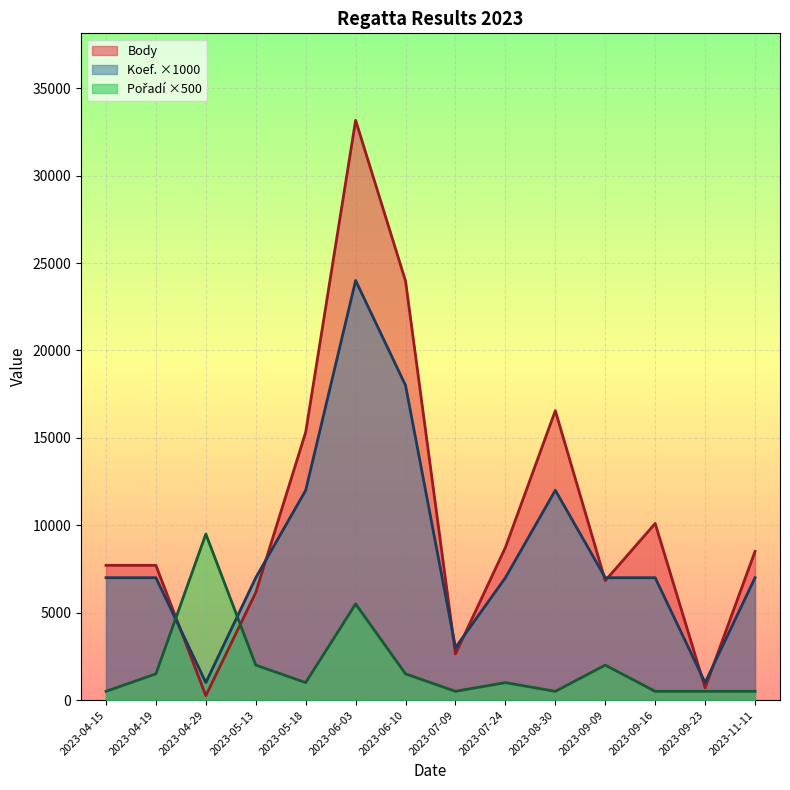

Where does the Pořadí series first go above 1000?

2023-04-19